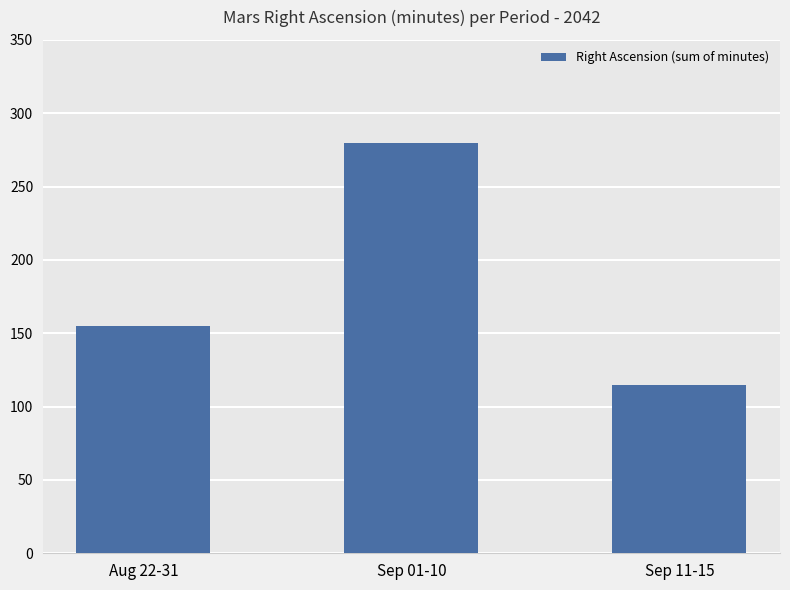

Approximately how many times larger is the value at Sep 01-10 compared to Aug 22-31?

1.8